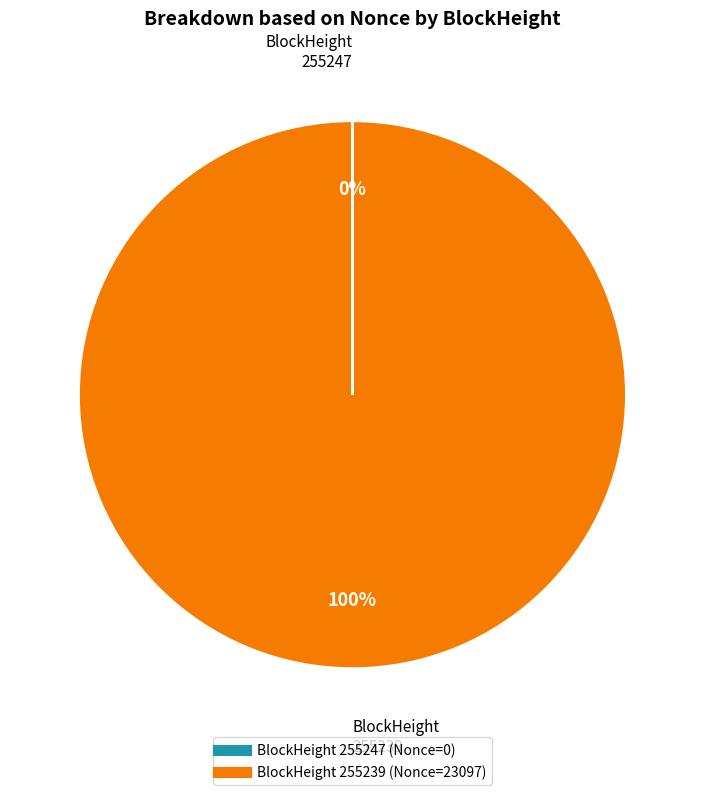

To the nearest percent, what is the average slice percentage?

50%